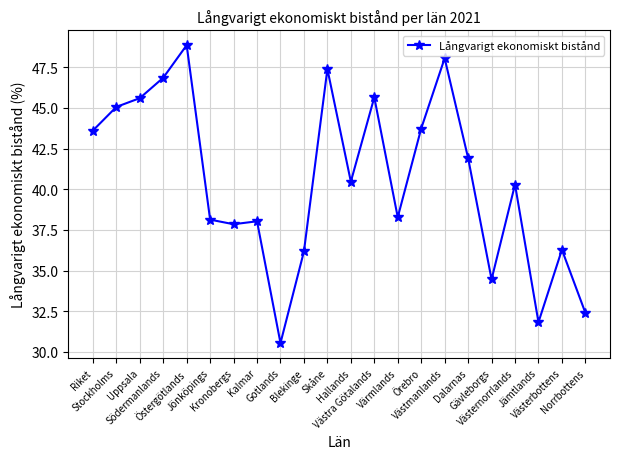

How many lines are shown in the chart?

1